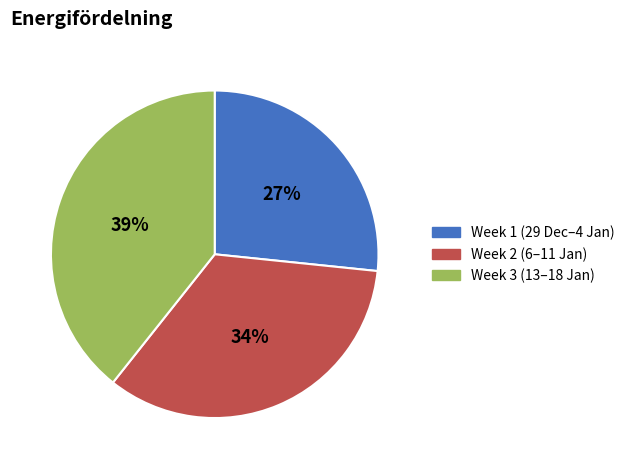

Which has a higher value, Week 2 (6–11 Jan) or Week 1 (29 Dec–4 Jan)?

Week 2 (6–11 Jan)